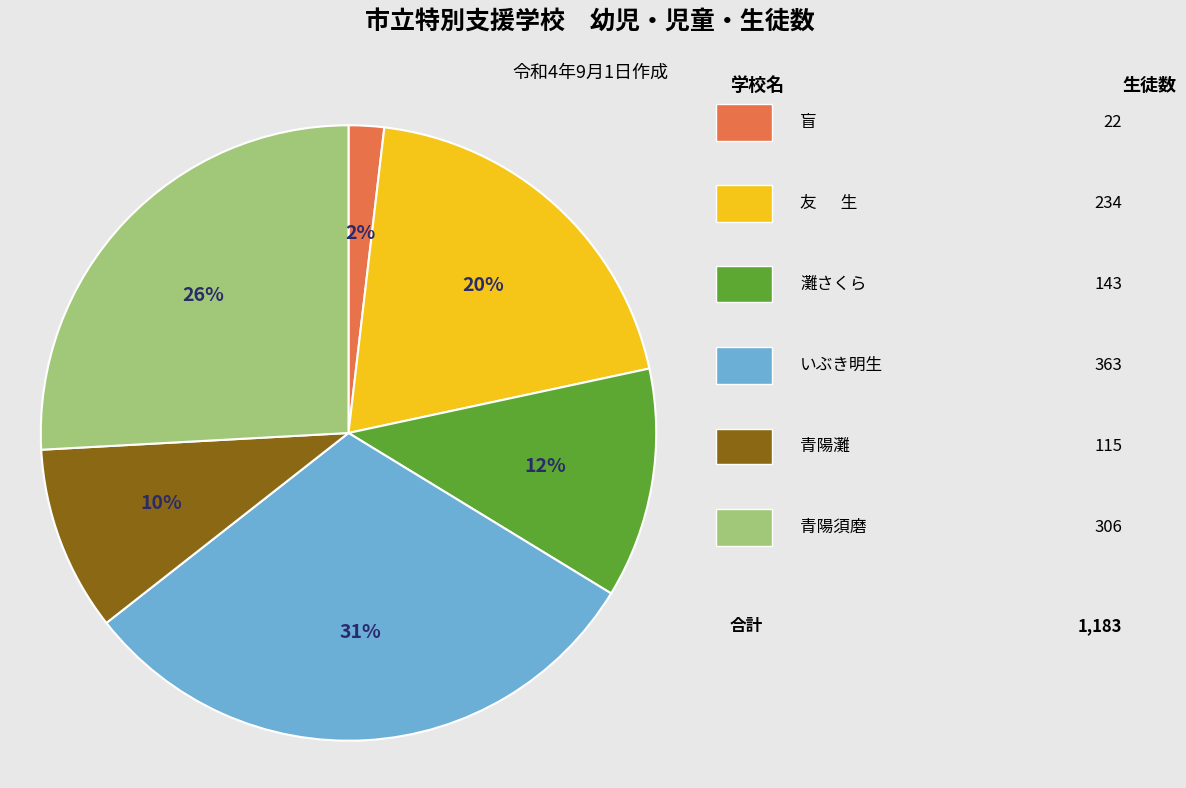

To the nearest percent, what is the difference between the largest and smallest slice percentages?

29%